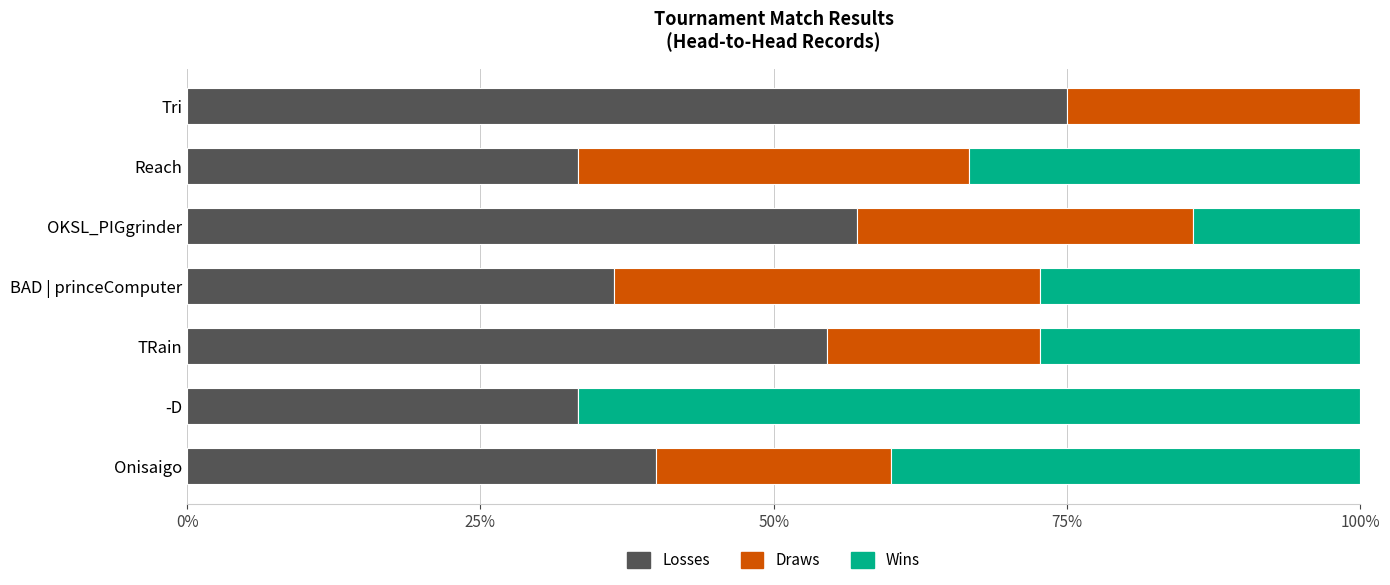

How many distinct data groups are displayed?

3